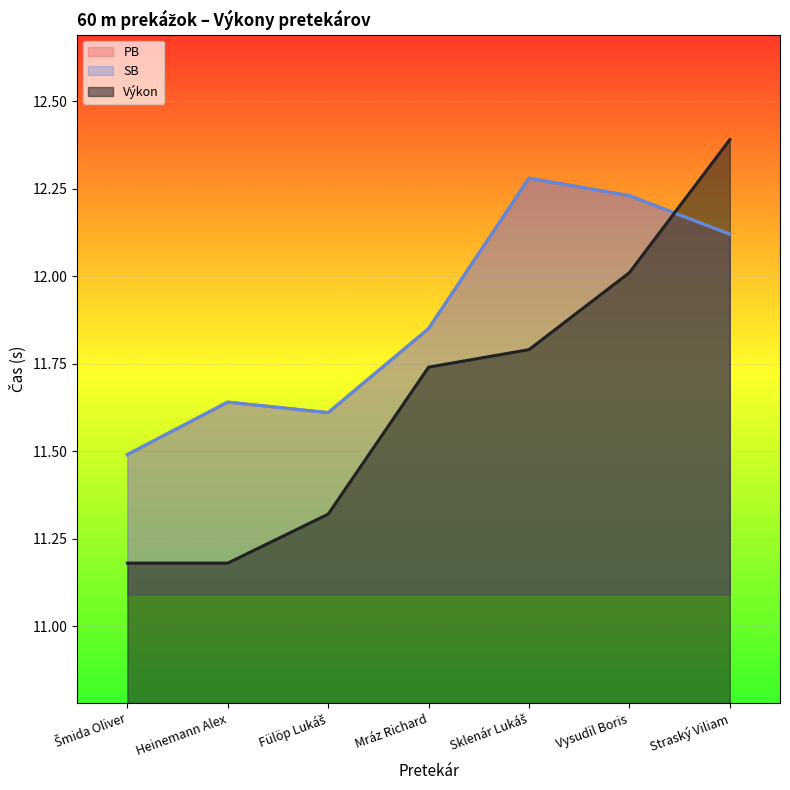

What is the sum of all SB values?

83.2